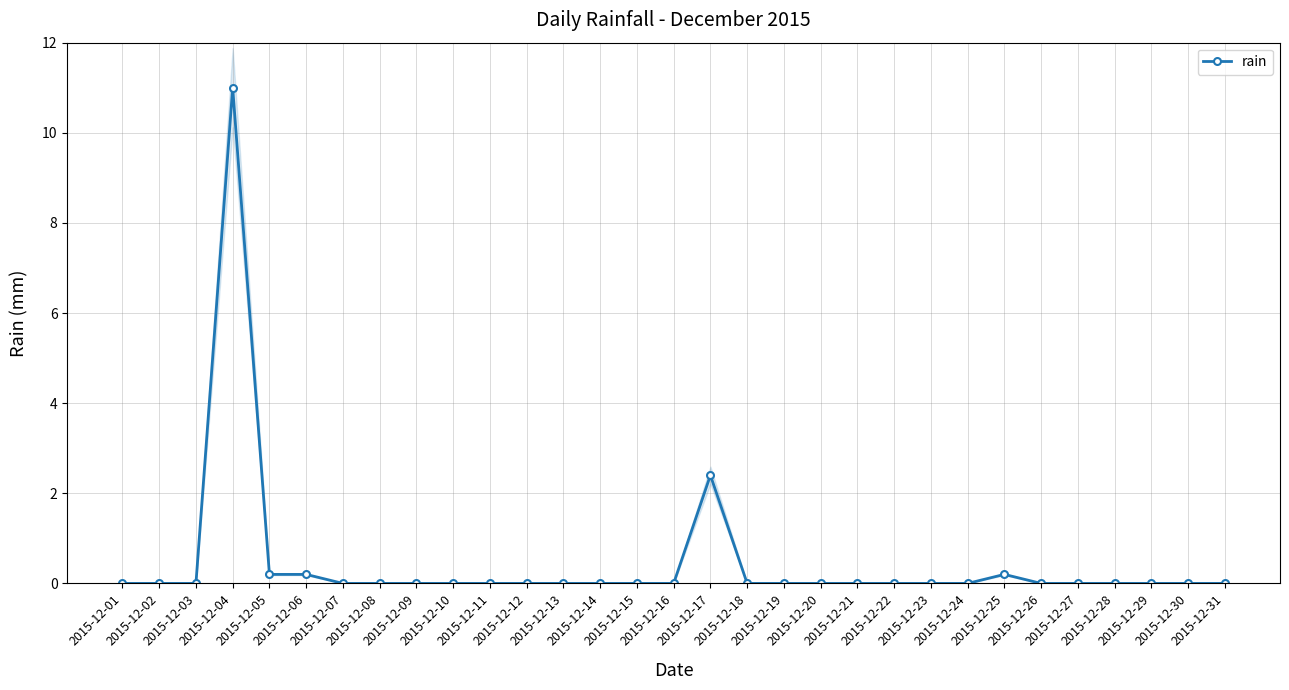

What is the difference between the maximum and minimum values?

11.0